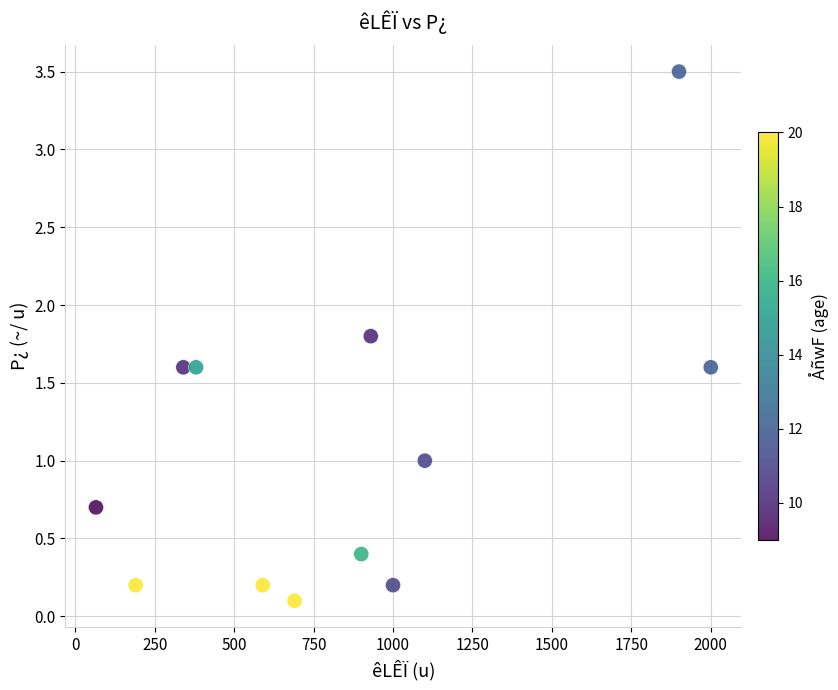

What is the range of Y values (max minus min)?

3.4